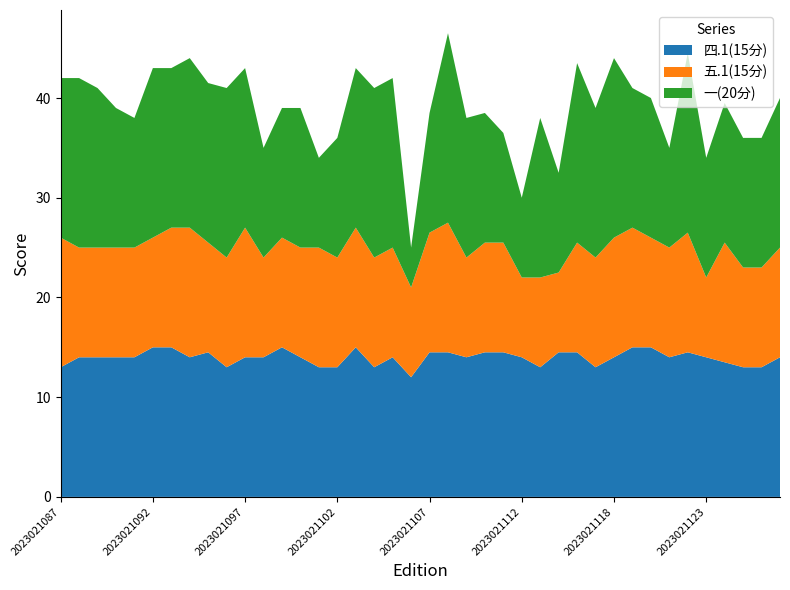

Reading left to right, extract all data points from this chart.

四.1(15分): 2023021087=13.0	2023021088=14.0	2023021089=14.0	2023021090=14.0	2023021091=14.0	2023021092=15.0	2023021093=15.0	2023021094=14.0	2023021095=14.5	2023021096=13.0	2023021097=14.0	2023021098=14.0	2023021099=15.0	2023021100=14.0	2023021101=13.0	2023021102=13.0	2023021103=15.0	2023021104=13.0	2023021105=14.0	2023021106=12.0	2023021107=14.5	2023021108=14.5	2023021109=14.0	2023021110=14.5	2023021111=14.5	2023021112=14.0	2023021113=13.0	2023021114=14.5	2023021115=14.5	2023021117=13.0	2023021118=14.0	2023021119=15.0	2023021120=15.0	2023021121=14.0	2023021122=14.5	2023021123=14.0	2023021124=13.5	2023021125=13.0	2023021126=13.0	2023021127=14.0
五.1(15分): 2023021087=13.0	2023021088=11.0	2023021089=11.0	2023021090=11.0	2023021091=11.0	2023021092=11.0	2023021093=12.0	2023021094=13.0	2023021095=11.0	2023021096=11.0	2023021097=13.0	2023021098=10.0	2023021099=11.0	2023021100=11.0	2023021101=12.0	2023021102=11.0	2023021103=12.0	2023021104=11.0	2023021105=11.0	2023021106=9.0	2023021107=12.0	2023021108=13.0	2023021109=10.0	2023021110=11.0	2023021111=11.0	2023021112=8.0	2023021113=9.0	2023021114=8.0	2023021115=11.0	2023021117=11.0	2023021118=12.0	2023021119=12.0	2023021120=11.0	2023021121=11.0	2023021122=12.0	2023021123=8.0	2023021124=12.0	2023021125=10.0	2023021126=10.0	2023021127=11.0
一(20分): 2023021087=16.0	2023021088=17.0	2023021089=16.0	2023021090=14.0	2023021091=13.0	2023021092=17.0	2023021093=16.0	2023021094=17.0	2023021095=16.0	2023021096=17.0	2023021097=16.0	2023021098=11.0	2023021099=13.0	2023021100=14.0	2023021101=9.0	2023021102=12.0	2023021103=16.0	2023021104=17.0	2023021105=17.0	2023021106=4.0	2023021107=12.0	2023021108=19.0	2023021109=14.0	2023021110=13.0	2023021111=11.0	2023021112=8.0	2023021113=16.0	2023021114=10.0	2023021115=18.0	2023021117=15.0	2023021118=18.0	2023021119=14.0	2023021120=14.0	2023021121=10.0	2023021122=18.0	2023021123=12.0	2023021124=14.0	2023021125=13.0	2023021126=13.0	2023021127=15.0